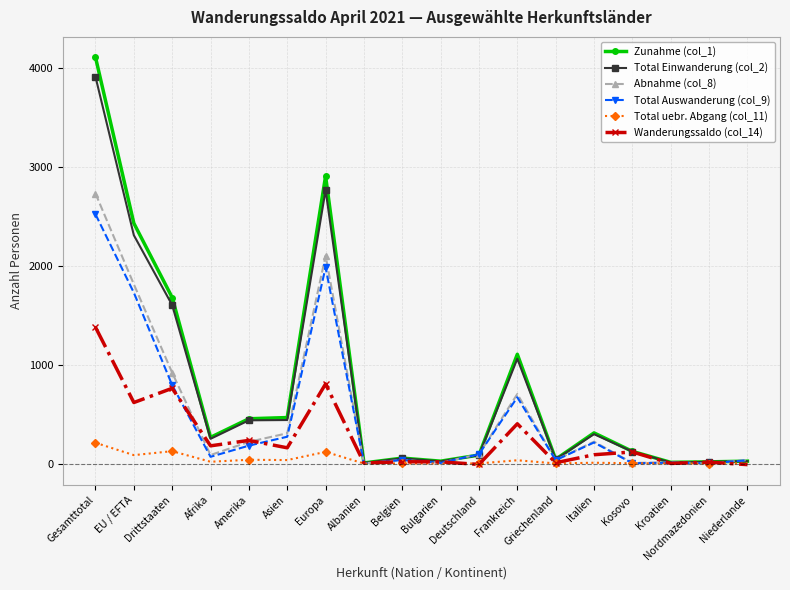

What is the label of the 13th point from the left?

Griechenland